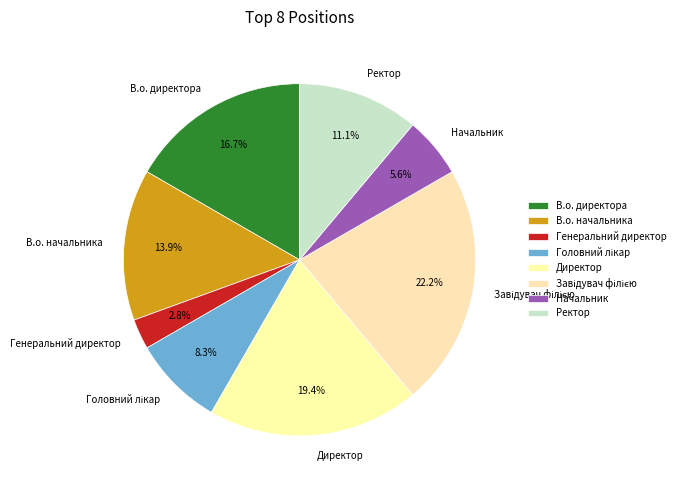

Combined, do Директор and В.о. начальника account for over 50%?

No